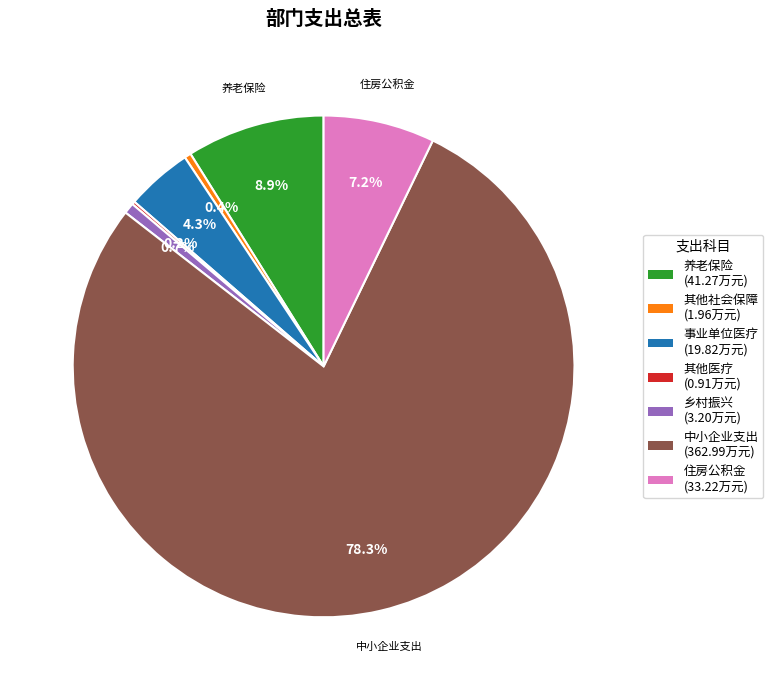

Does any single category account for the majority?

Yes